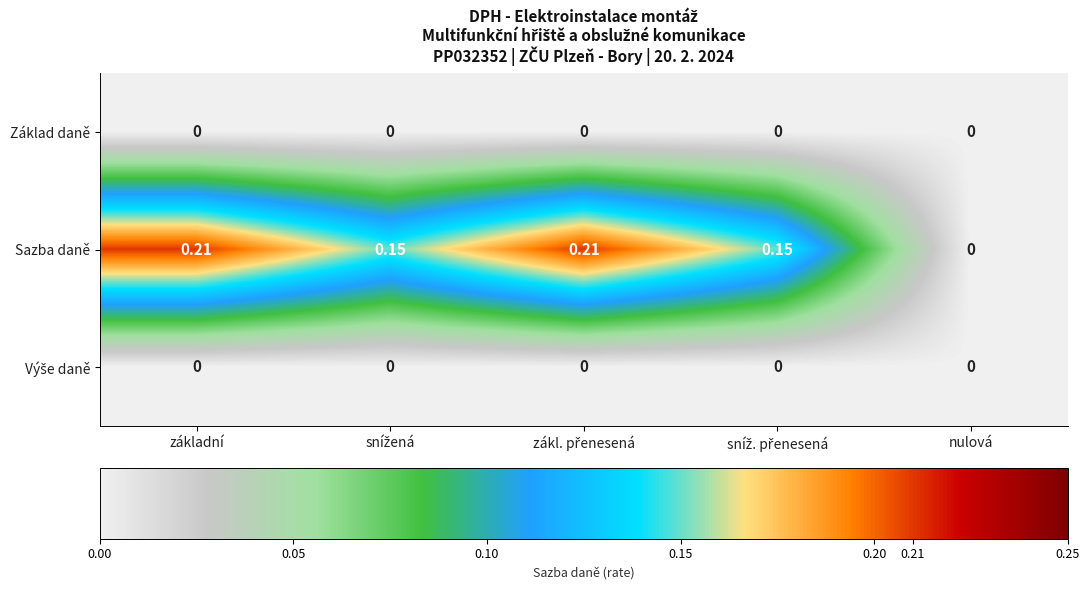

How many series are shown in this chart?

3